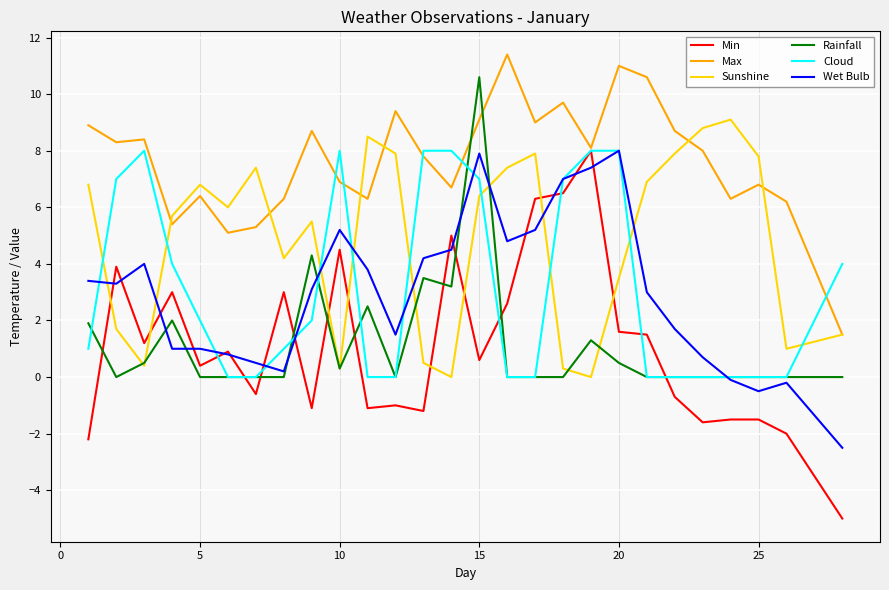

What is the minimum value shown in the chart?

-5.0